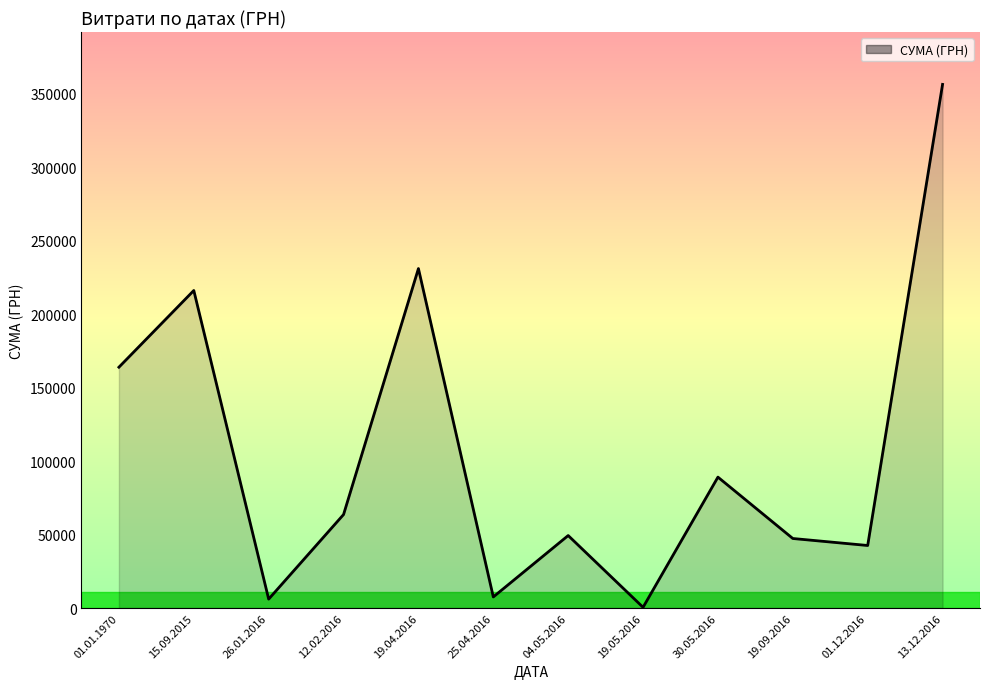

What is the sum of the values at 15.09.2015 and 13.12.2016?

572386.4